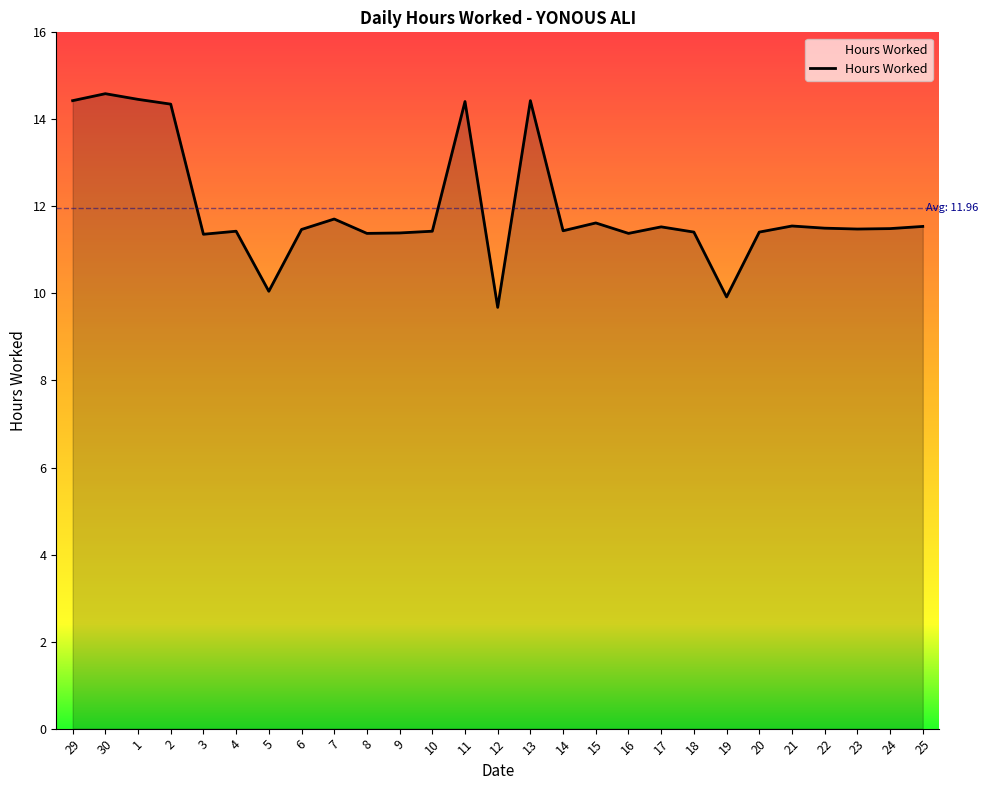

Which category has the highest value across all series?

30